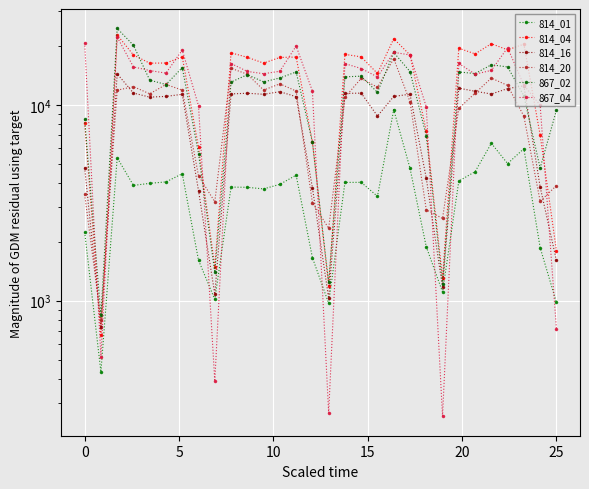

Rank the series by their maximum value, from lowest to highest.

814_01, 814_16, 814_20, 867_04, 814_04, 867_02